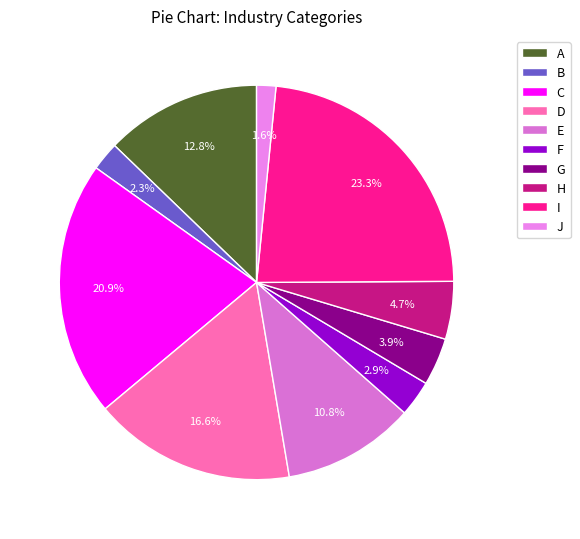

What is the change in value from C to I?

+3416